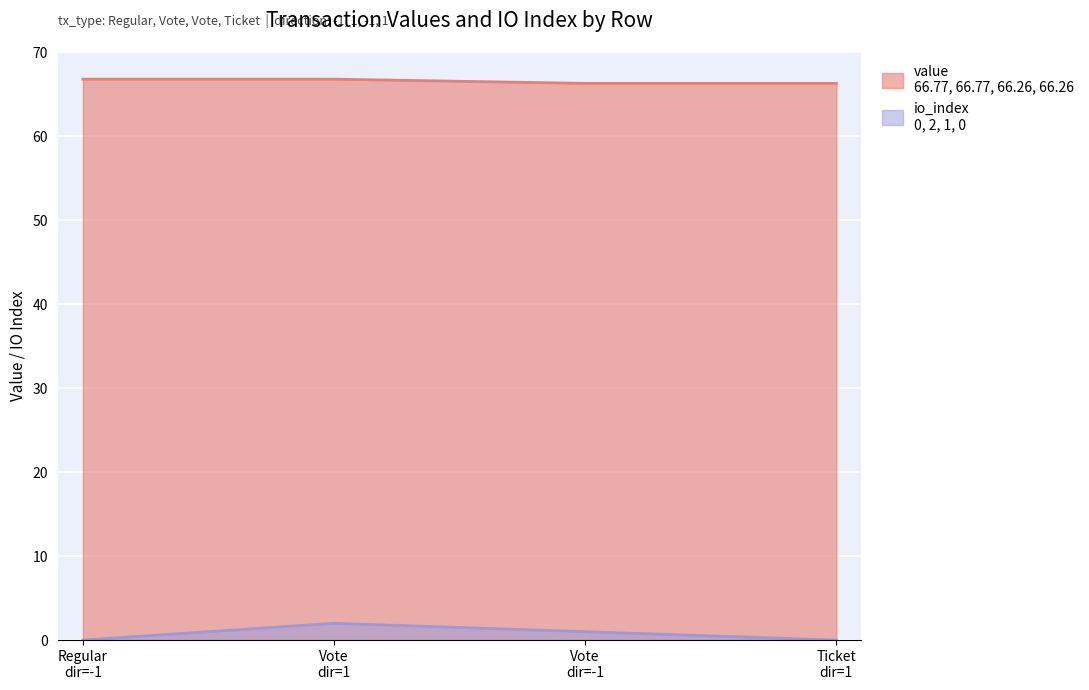

Count the value values in the range 66 to 67.

4